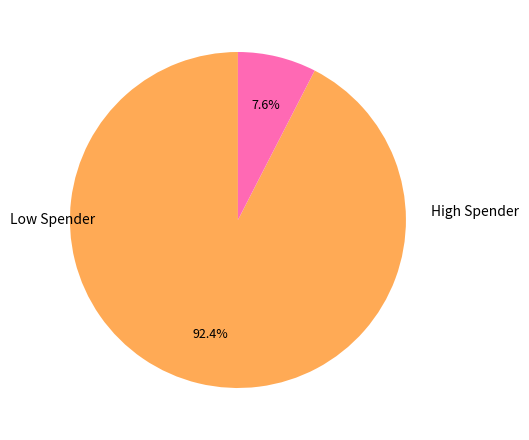

Does any single category account for the majority?

Yes